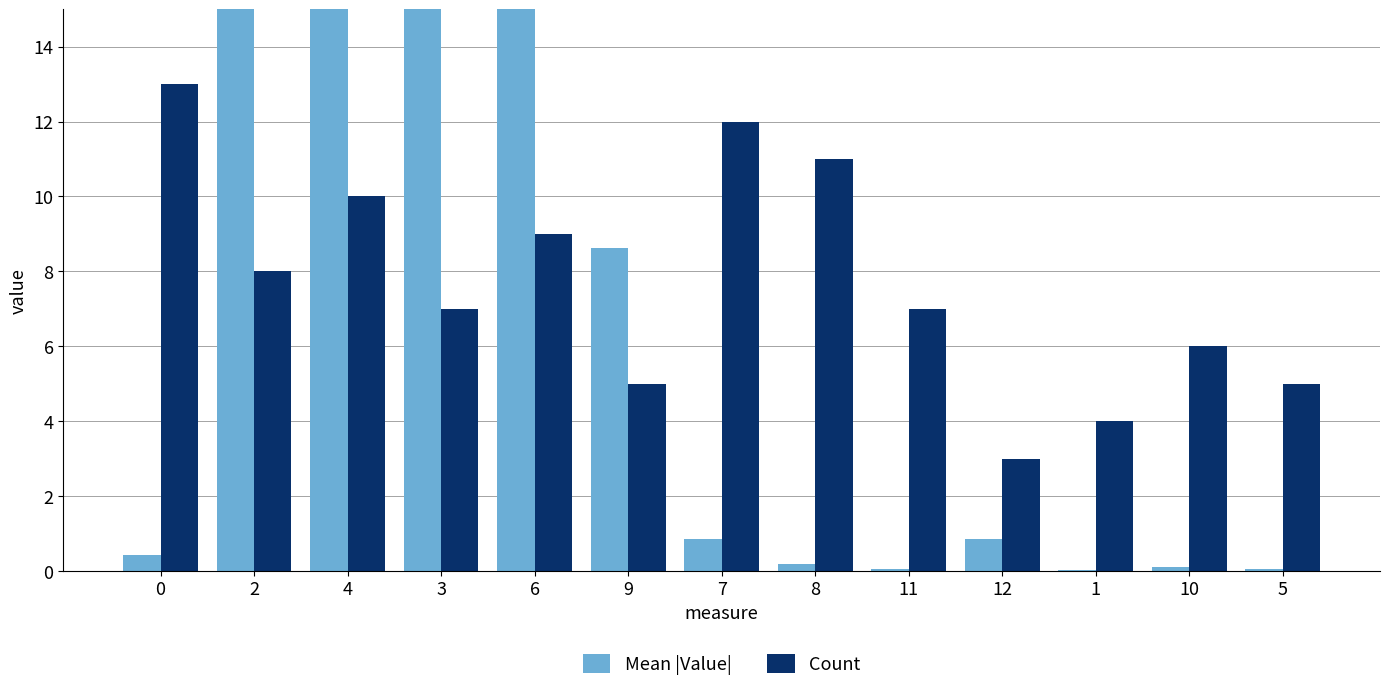

At 6, list the series in order from smallest to largest.

Count, Mean |Value|